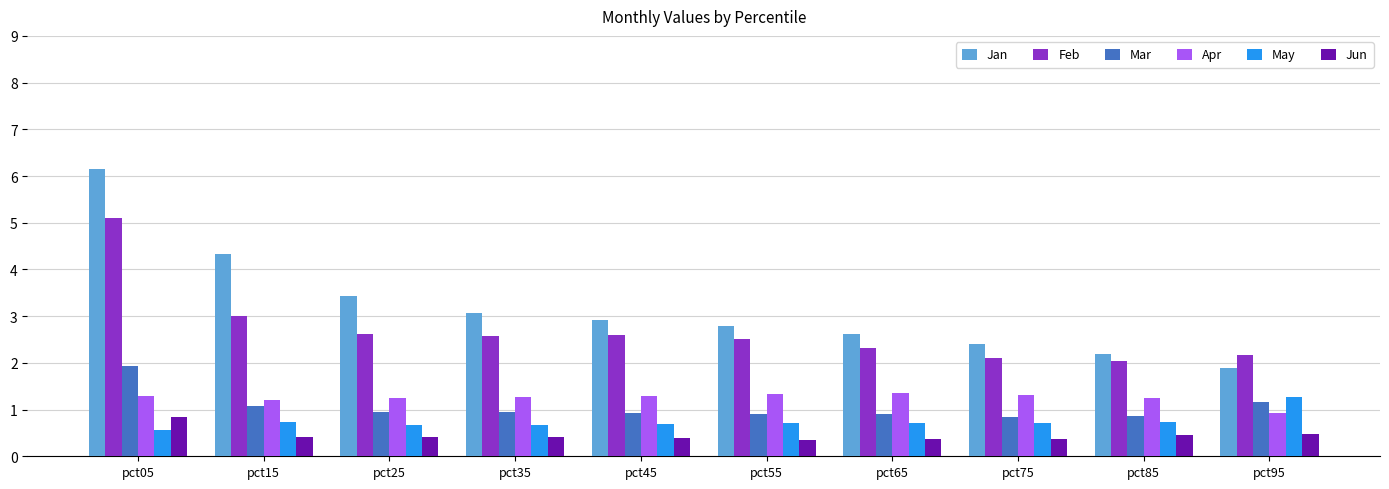

Between pct25 and pct95, which series saw the biggest shift?

Jan